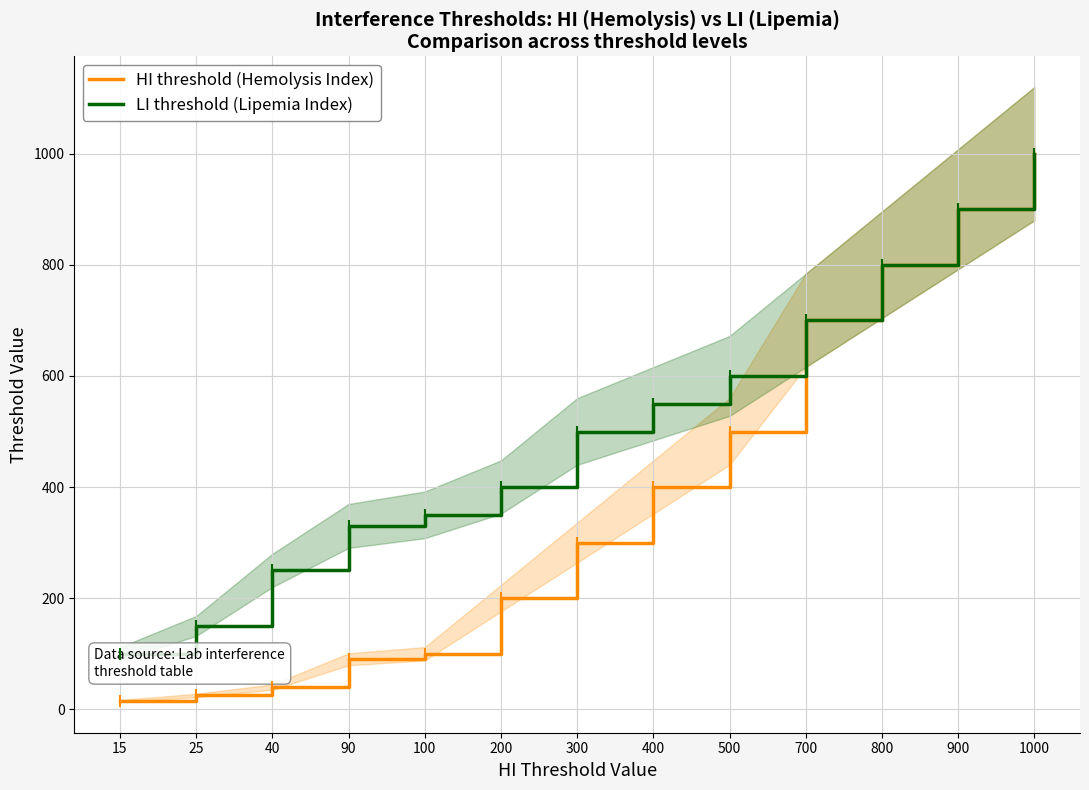

Is the value of HI threshold (Hemolysis Index) at 25 greater than the value of LI threshold (Lipemia Index) at 700?

No